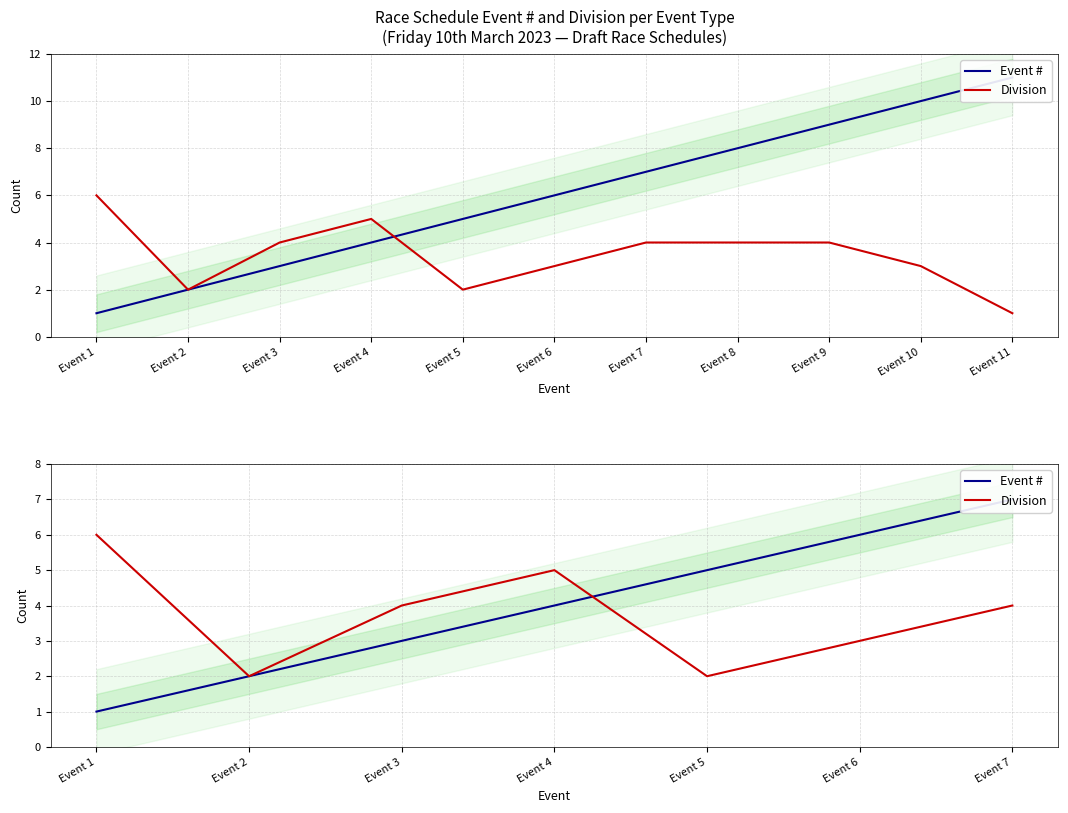

How many data points does each series have?

7